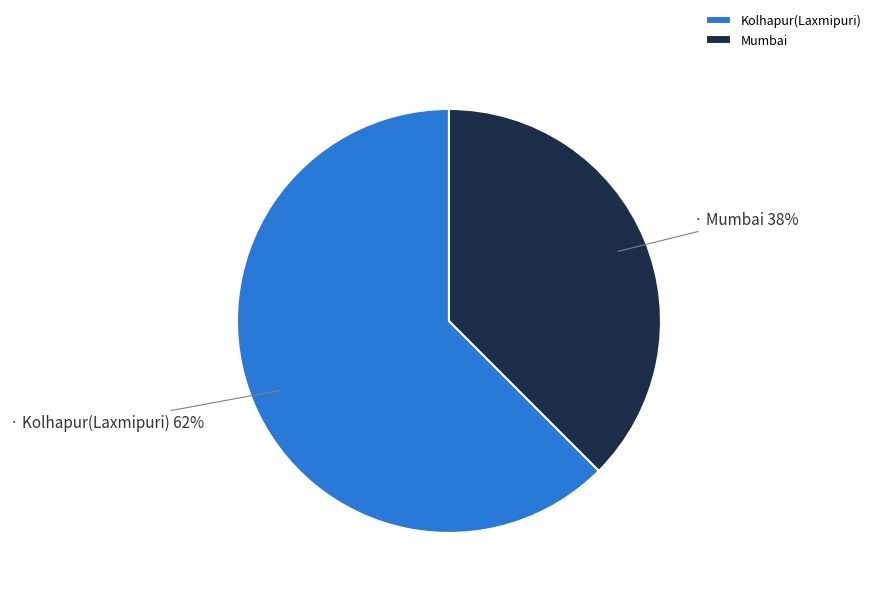

Between Mumbai and Kolhapur(Laxmipuri), which is larger?

Kolhapur(Laxmipuri)